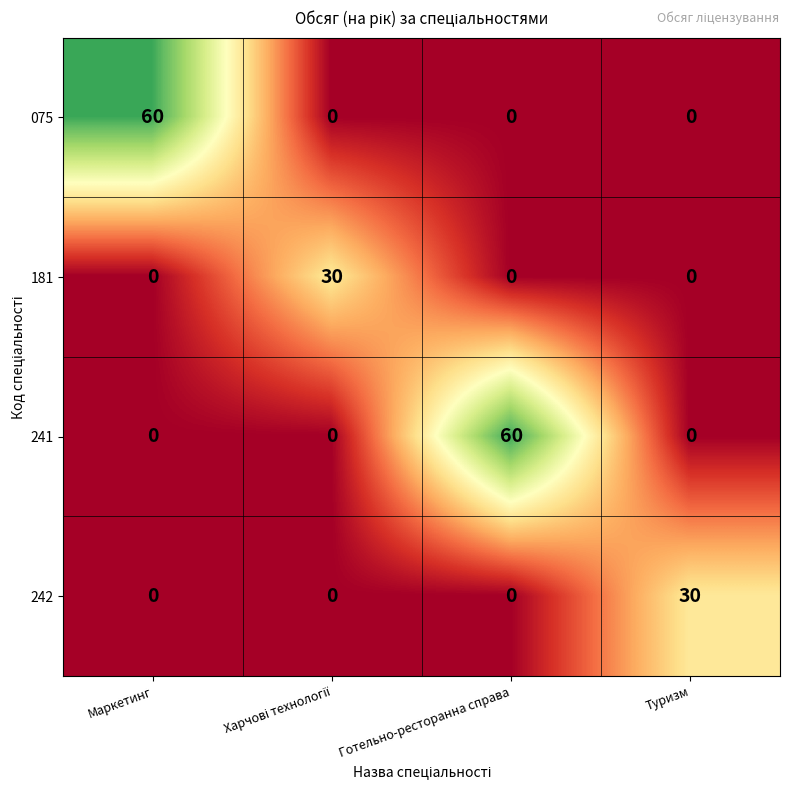

What is the total value across all series at Туризм?

30